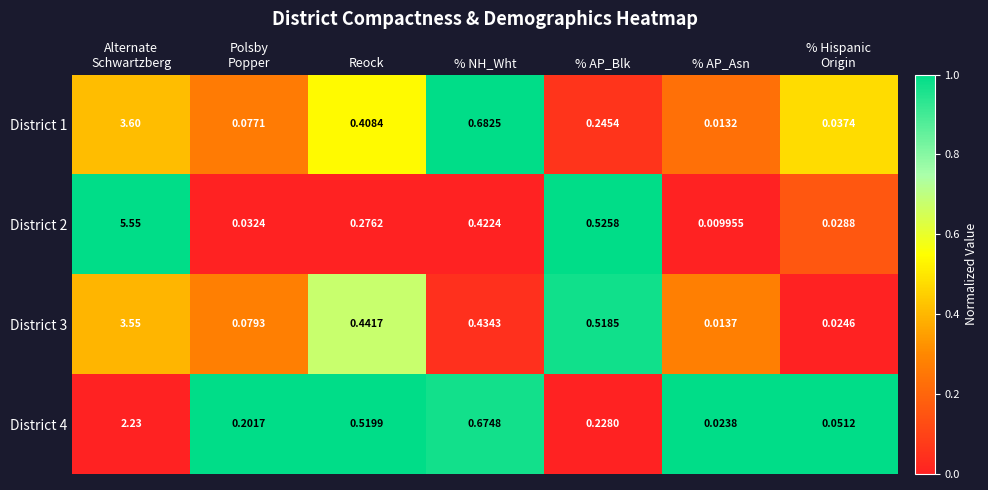

At which category does the chart reach its minimum across all series?

% AP_Asn